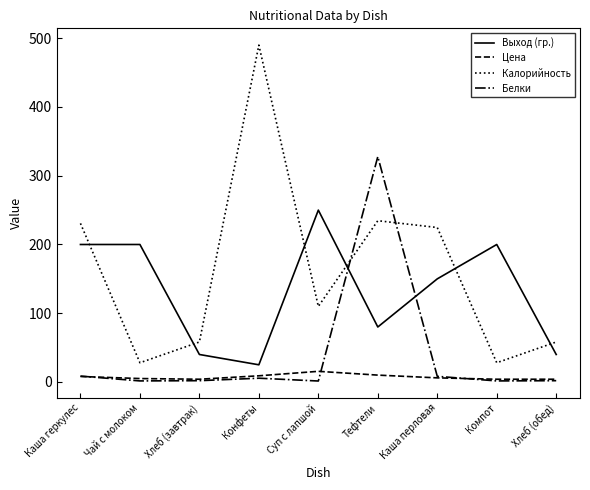

Is the value of Белки at Тефтели greater than the value of Выход (гр.) at Компот?

Yes